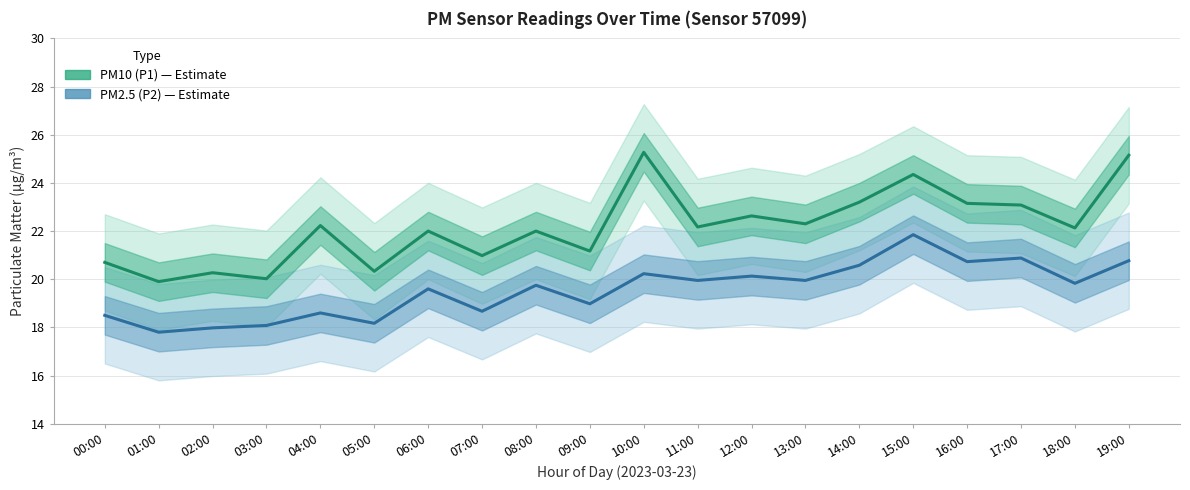

What is the value of the PM2.5 (P2) point at the 1st from the left?

18.5